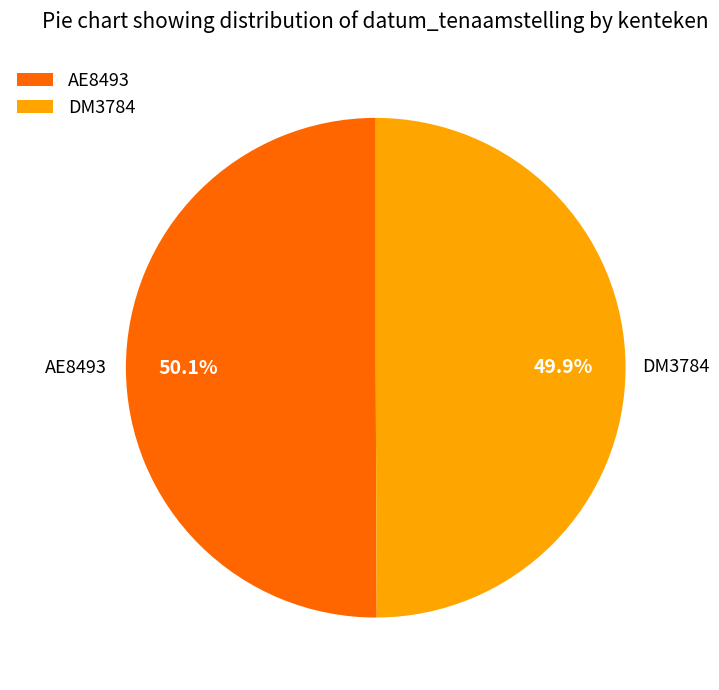

Does any single category account for the majority?

Yes